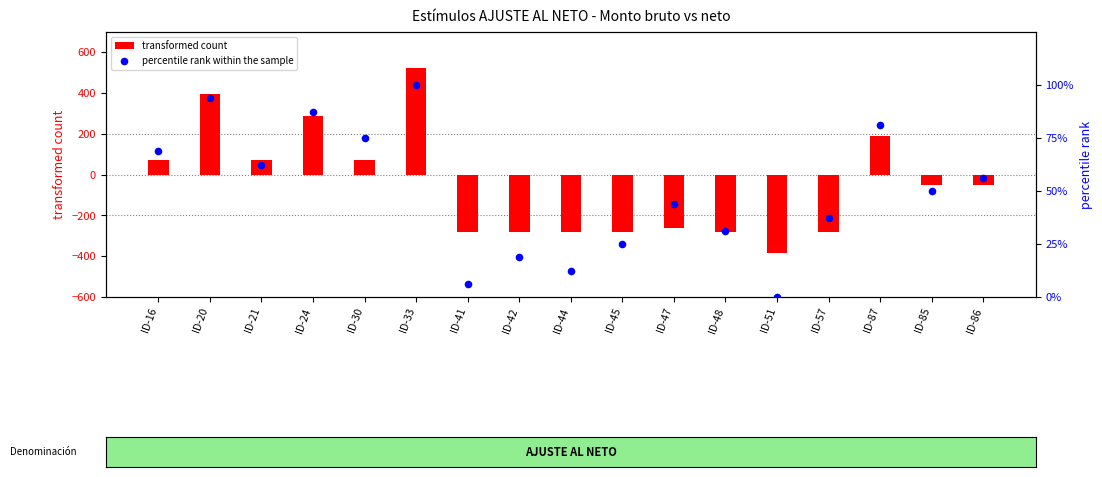

Is the value of percentile rank within the sample at ID-44 greater than the value of transformed count at ID-48?

Yes